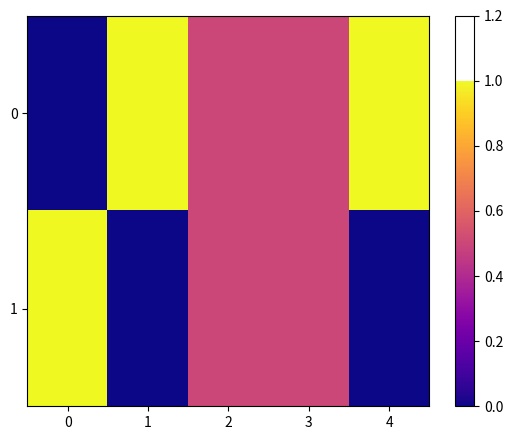

What is the difference between the highest and lowest values at 0?

1.0